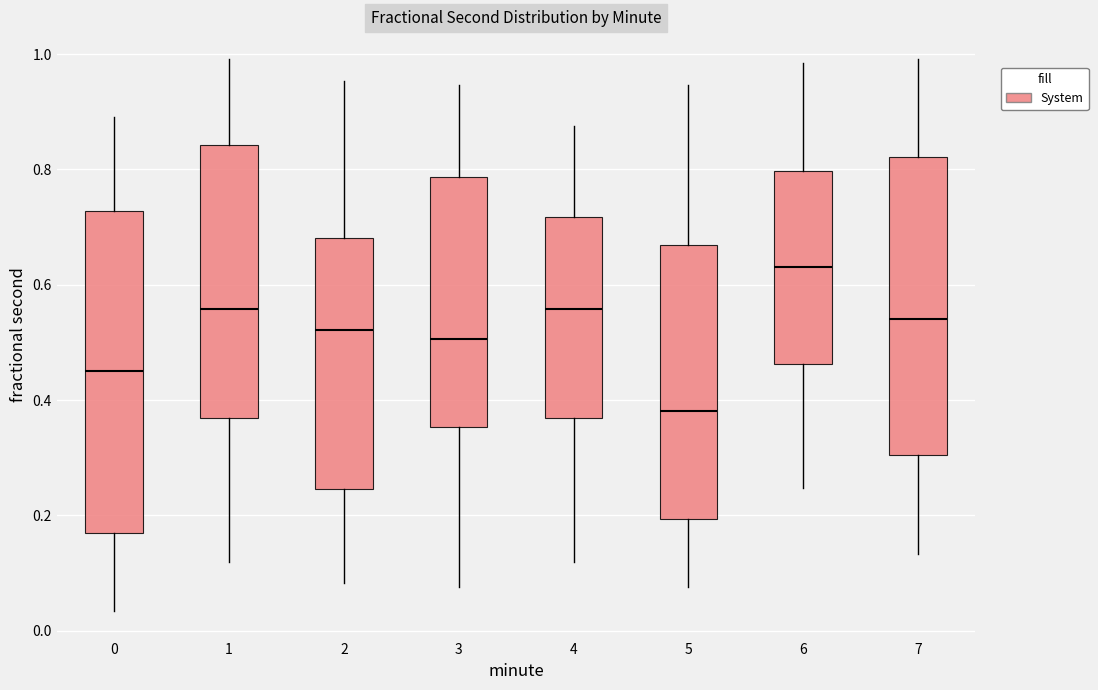

Reading left to right, read every box against the y-axis: the position of its median line, the range the box covers, and the ends of its whiskers. The values are not printed on the chart, so give them approximately, as read against the axis.

0: median 0.46, box 0.18 to 0.72, whiskers 0.04 to 0.90
1: median 0.56, box 0.36 to 0.84, whiskers 0.12 to 1.00
2: median 0.52, box 0.24 to 0.68, whiskers 0.08 to 0.96
3: median 0.50, box 0.36 to 0.78, whiskers 0.08 to 0.94
4: median 0.56, box 0.36 to 0.72, whiskers 0.12 to 0.88
5: median 0.38, box 0.20 to 0.66, whiskers 0.08 to 0.94
6: median 0.64, box 0.46 to 0.80, whiskers 0.24 to 0.98
7: median 0.54, box 0.30 to 0.82, whiskers 0.14 to 1.00